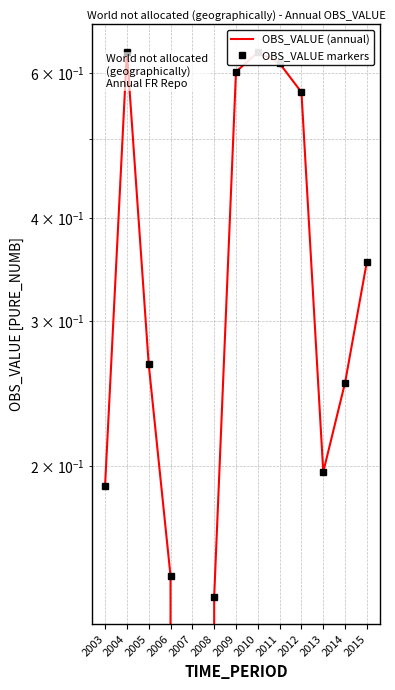

True or false: OBS_VALUE markers and OBS_VALUE (annual) intersect in this chart.

False